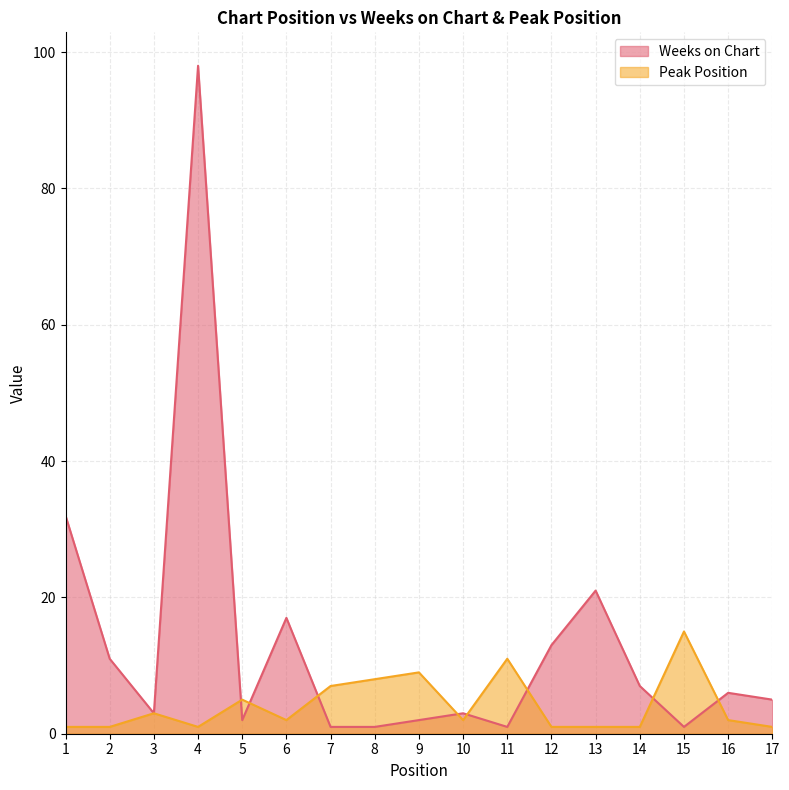

What is the sum of the Peak Position values at 11 and 8?

19